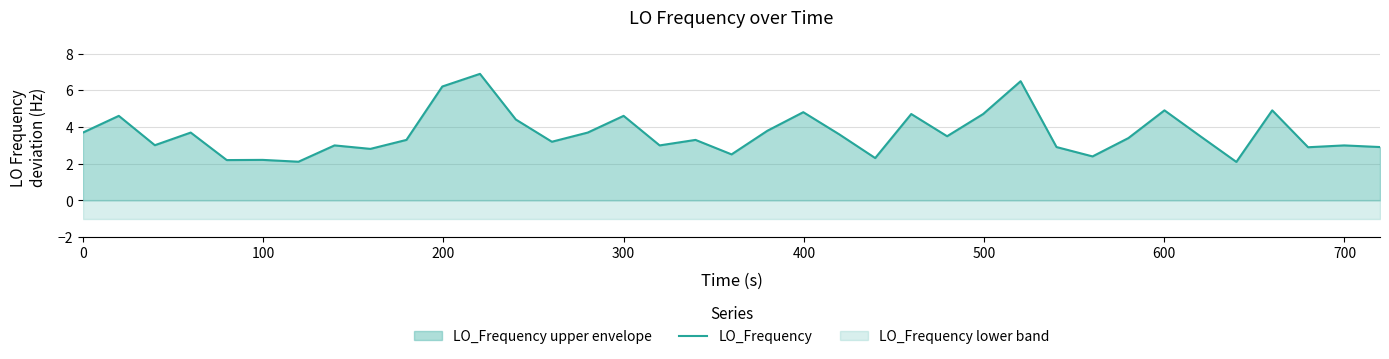

What is the lowest value of the LO_Frequency series?

2.1